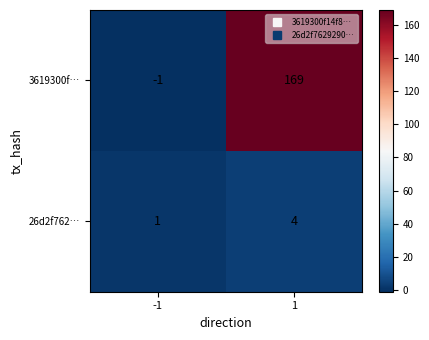

The value of 26d2f762… at 1 is 6. True or false?

False